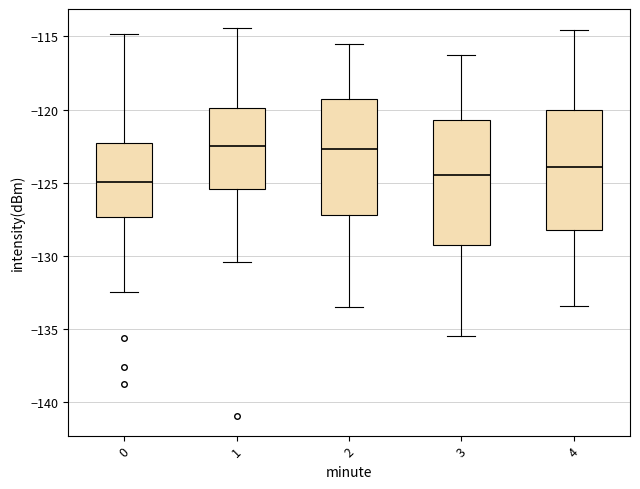

Reading left to right, transcribe this box plot: for each box, give where its median line is, the range the box spans, and where its two whiskers end, as read against the y-axis. The values are not printed on the chart, so give them approximately, as read against the axis.

0: median -125.0, box -127.5 to -122.5, whiskers -132.5 to -115.0
1: median -122.5, box -125.5 to -120.0, whiskers -130.5 to -114.5
2: median -122.5, box -127.0 to -119.5, whiskers -133.5 to -115.5
3: median -124.5, box -129.0 to -120.5, whiskers -135.5 to -116.0
4: median -124.0, box -128.0 to -120.0, whiskers -133.5 to -114.5